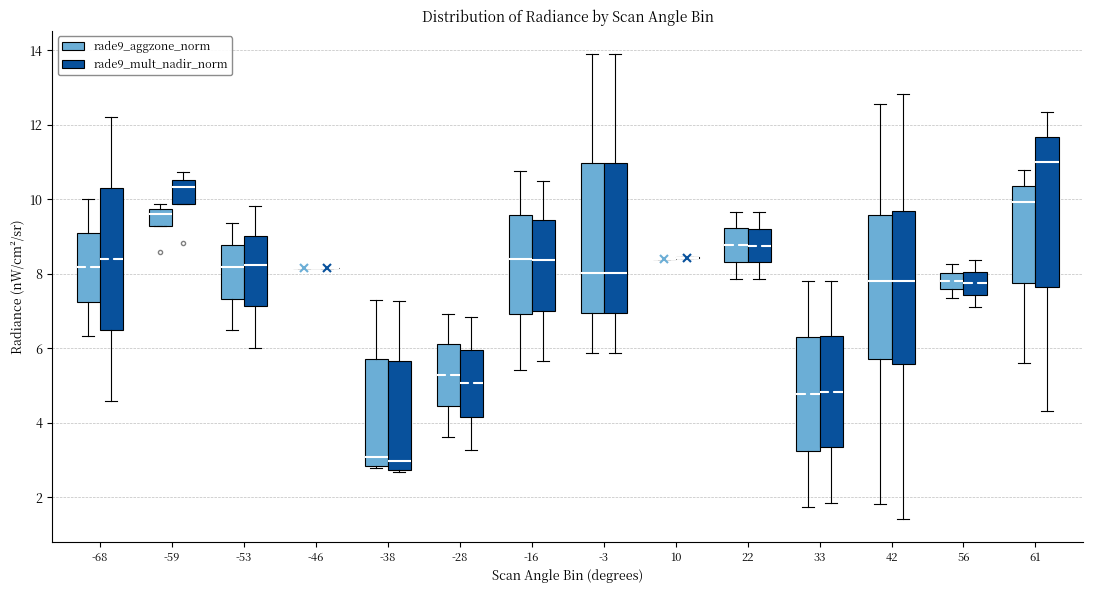

Where does the lower whisker of the box for -3 (rade9_mult_nadir_norm) end on the y-axis? The values are not printed on the chart, so give them approximately, as read against the axis.

5.8